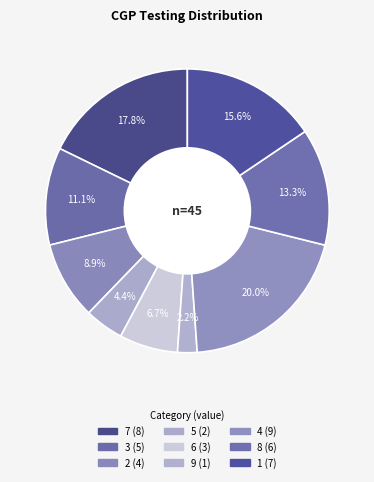

Rank the categories by value from lowest to highest.

9, 5, 6, 2, 3, 8, 1, 7, 4